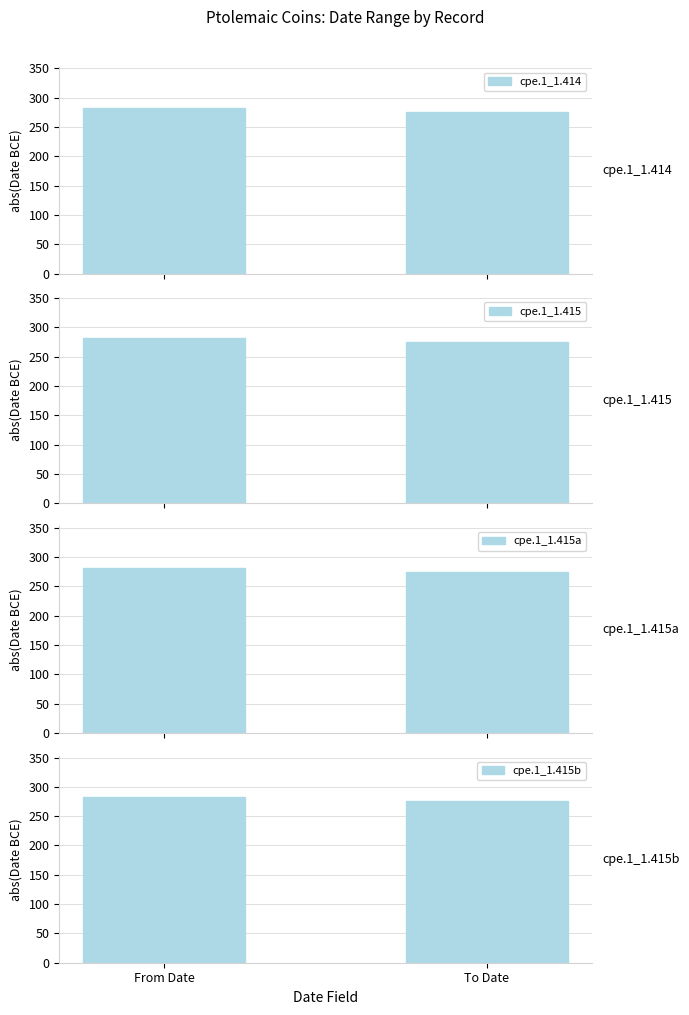

The cpe.1_1.415a series shows 117 at To Date. True or false?

False